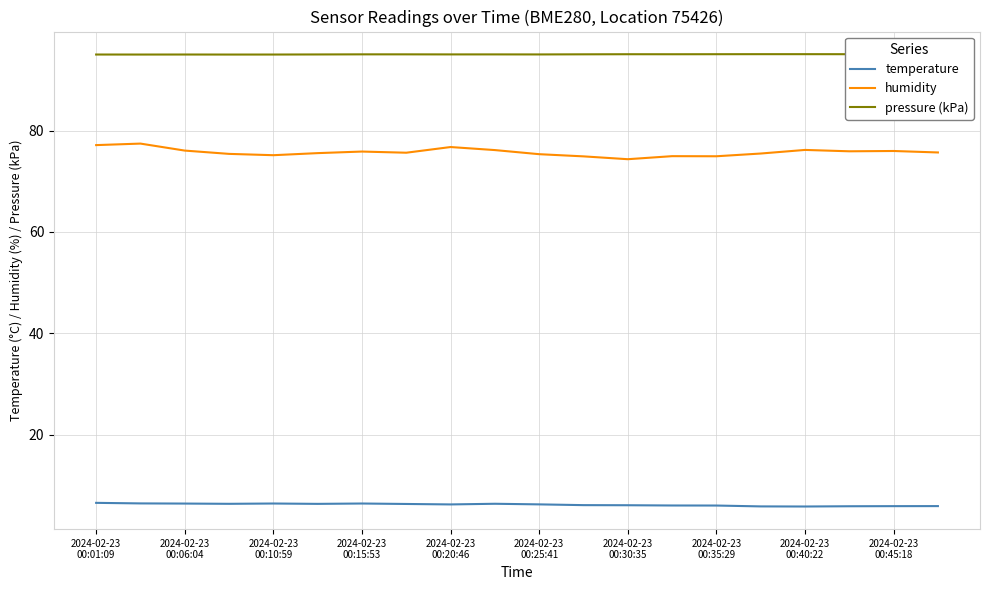

What is the difference between the maximum and minimum values in the humidity series?

3.1